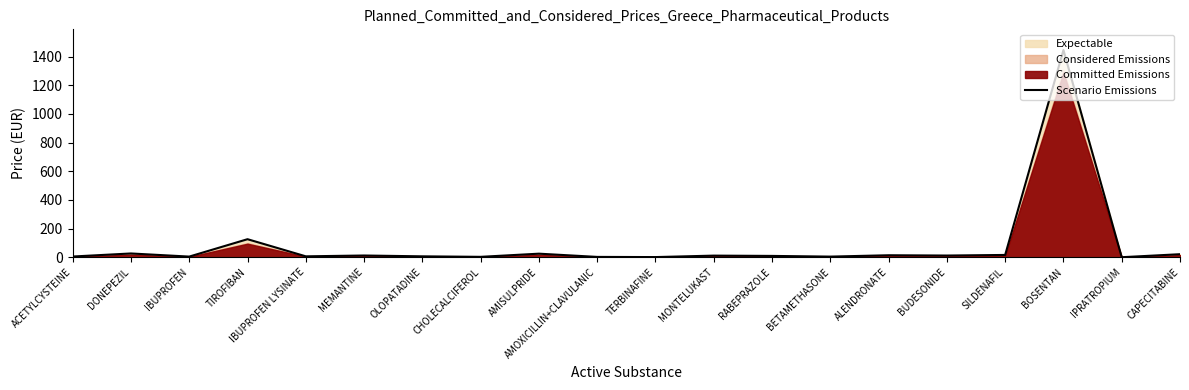

List the labels in order of value, largest first.

BOSENTAN, TIROFIBAN, DONEPEZIL, AMISULPRIDE, CAPECITABINE, SILDENAFIL, ALENDRONATE, MEMANTINE, BUDESONIDE, MONTELUKAST, RABEPRAZOLE, OLOPATADINE, IBUPROFEN LYSINATE, ACETYLCYSTEINE, IBUPROFEN, BETAMETHASONE, CHOLECALCIFEROL, AMOXICILLIN+CLAVULANIC, TERBINAFINE, IPRATROPIUM